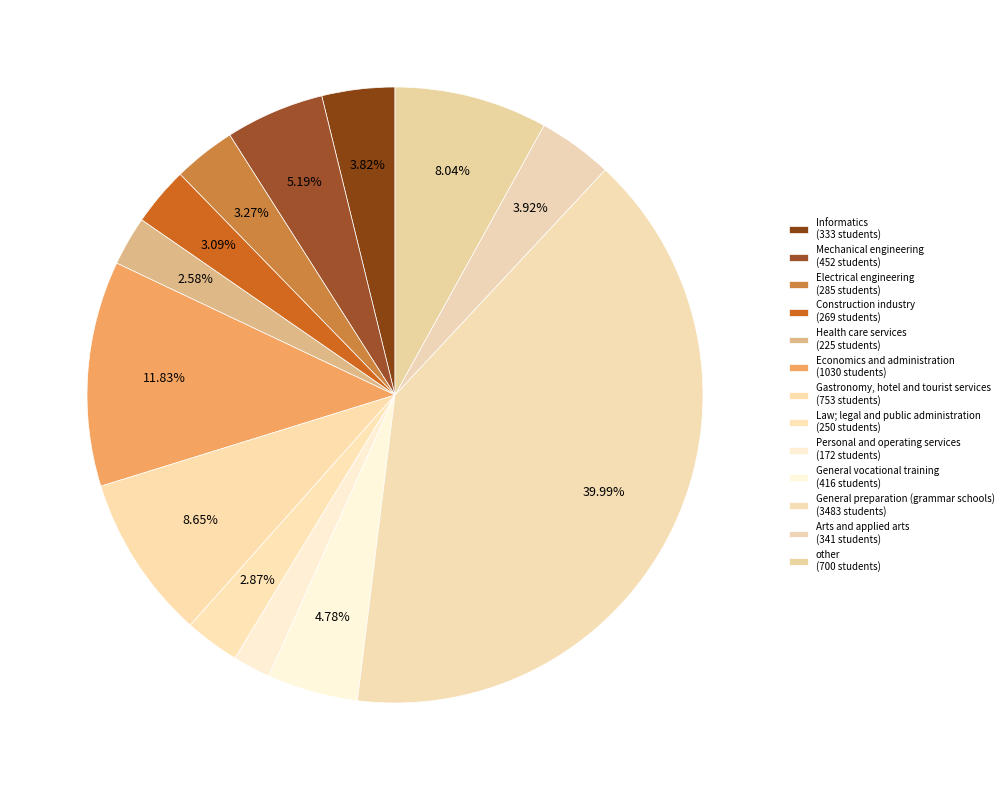

Is the sum of Economics and administration and General vocational training greater than half?

No